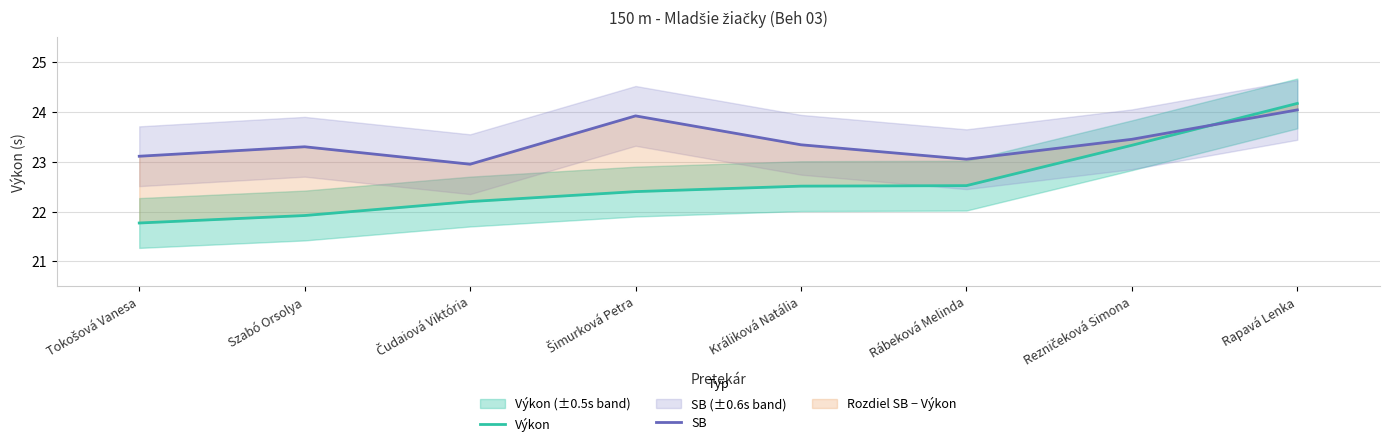

Reading left to right, what are all the values shown in this chart?

Výkon: 21.8	21.9	22.2	22.4	22.5	22.5	23.3	24.2
SB: 23.1	23.3	22.9	23.9	23.3	23.1	23.4	24.0